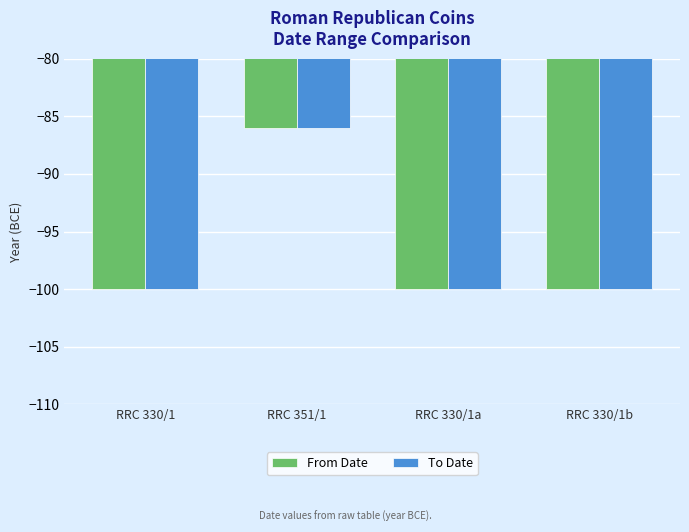

Is it true that From Date equals -100 at RRC 330/1a?

True